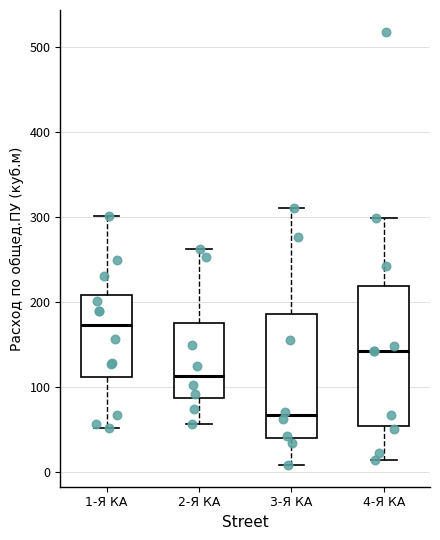

Reading left to right, transcribe this box plot: for each box, give where its median line is, the range the box spans, and where its two whiskers end, as read against the y-axis. The values are not printed on the chart, so give them approximately, as read against the axis.

1-Я КА: median 170, box 110 to 210, whiskers 50 to 300
2-Я КА: median 110, box 90 to 180, whiskers 60 to 260
3-Я КА: median 70, box 40 to 190, whiskers 10 to 310
4-Я КА: median 140, box 50 to 220, whiskers 10 to 300